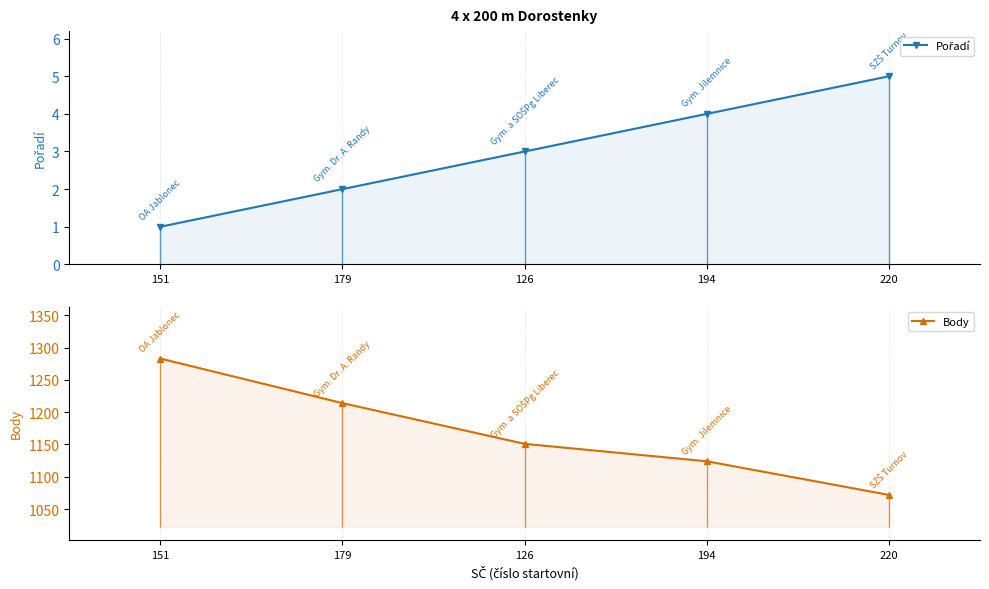

At 220, list the series in order from largest to smallest.

Body, Pořadí